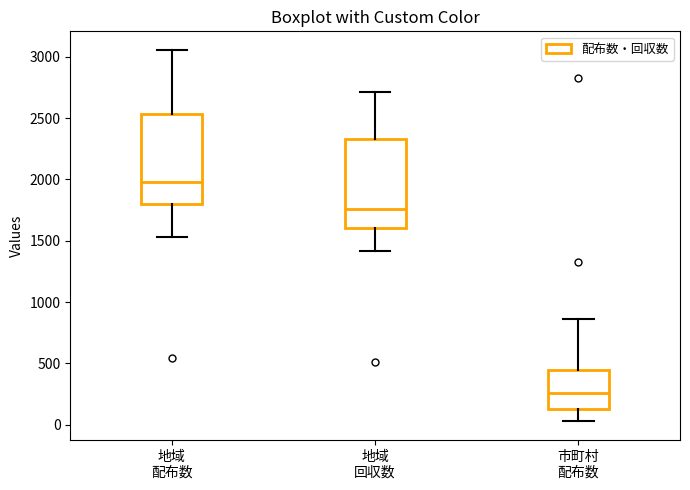

Reading left to right, transcribe this box plot: for each box, give where its median line is, the range the box spans, and where its two whiskers end, as read against the y-axis. The values are not printed on the chart, so give them approximately, as read against the axis.

地域 配布数: median 2000, box 1800 to 2550, whiskers 1550 to 3050
地域 回収数: median 1750, box 1600 to 2350, whiskers 1400 to 2700
市町村 配布数: median 250, box 150 to 450, whiskers 50 to 850